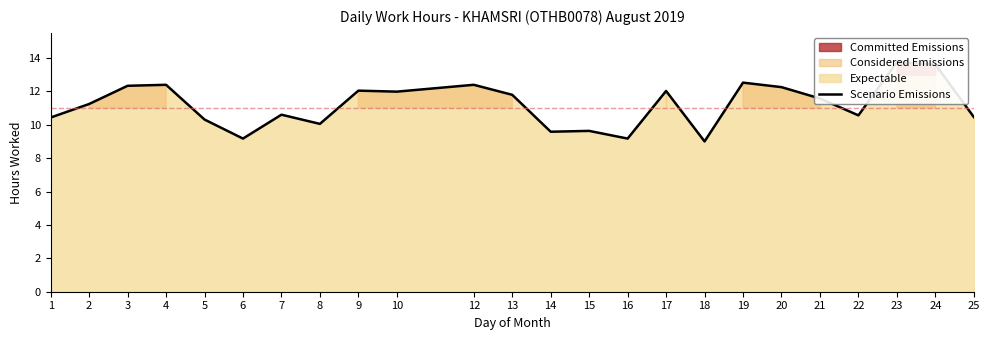

How many points are higher than both their immediate neighbors (excluding endpoints)?

8